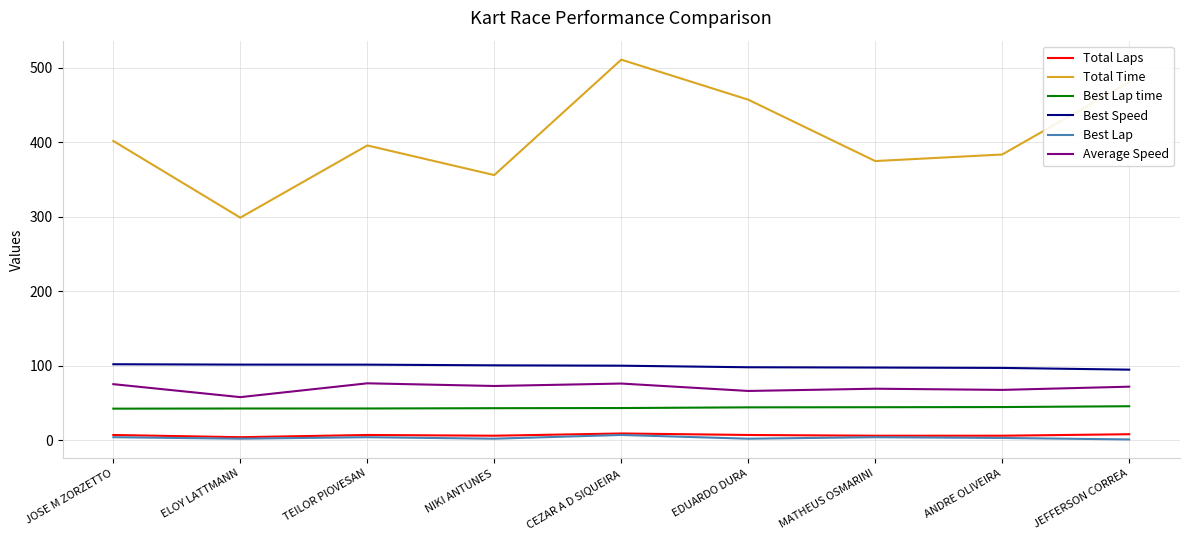

In Total Laps, how many points are higher than both neighbors (excluding endpoints)?

2